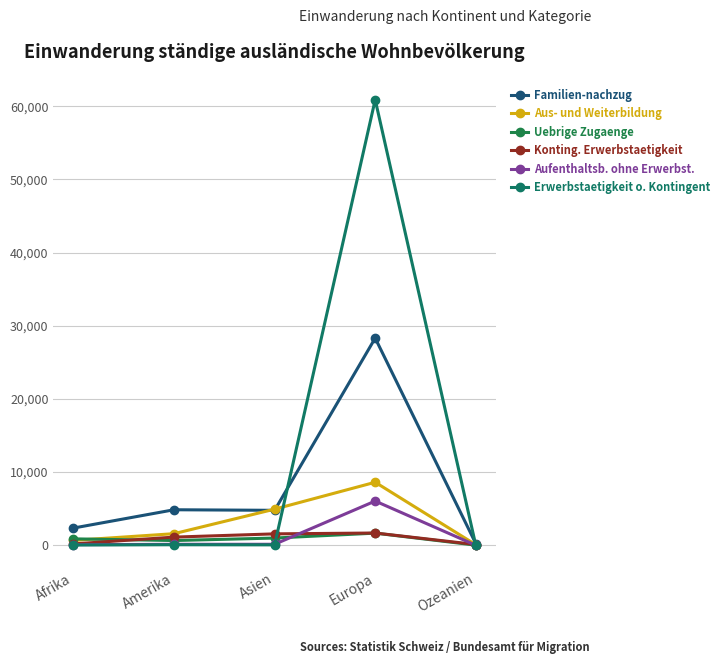

What are all the series names shown in the legend?

Familien-nachzug, Aus- und Weiterbildung, Uebrige Zugaenge, Konting. Erwerbstaetigkeit, Aufenthaltsb. ohne Erwerbst., Erwerbstaetigkeit o. Kontingent